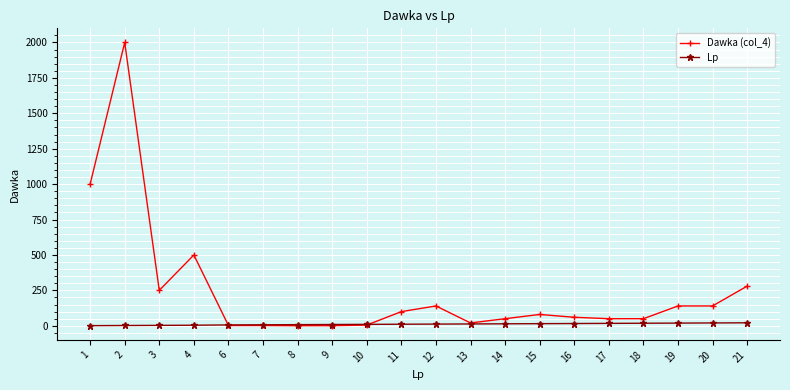

Where do Lp and Dawka (col_4) first cross each other?

4 and 6